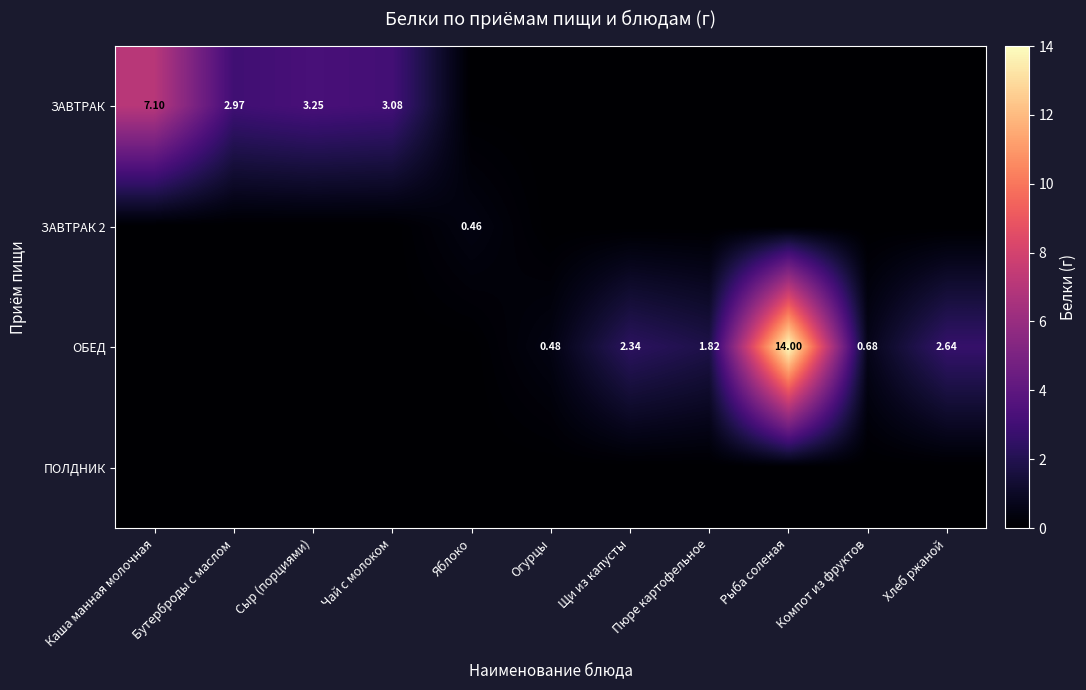

At which label does ЗАВТРАК 2 reach its peak?

Яблоко